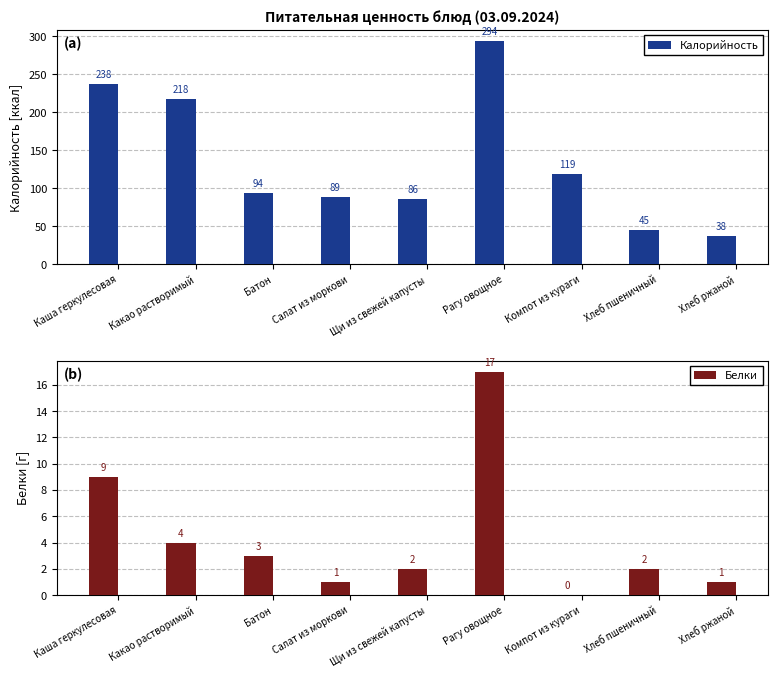

Reading left to right, extract all data points from this chart.

Калорийность: 238	218	94	89	86	294	119	45	38
Белки: 9	4	3	1	2	17	0	2	1